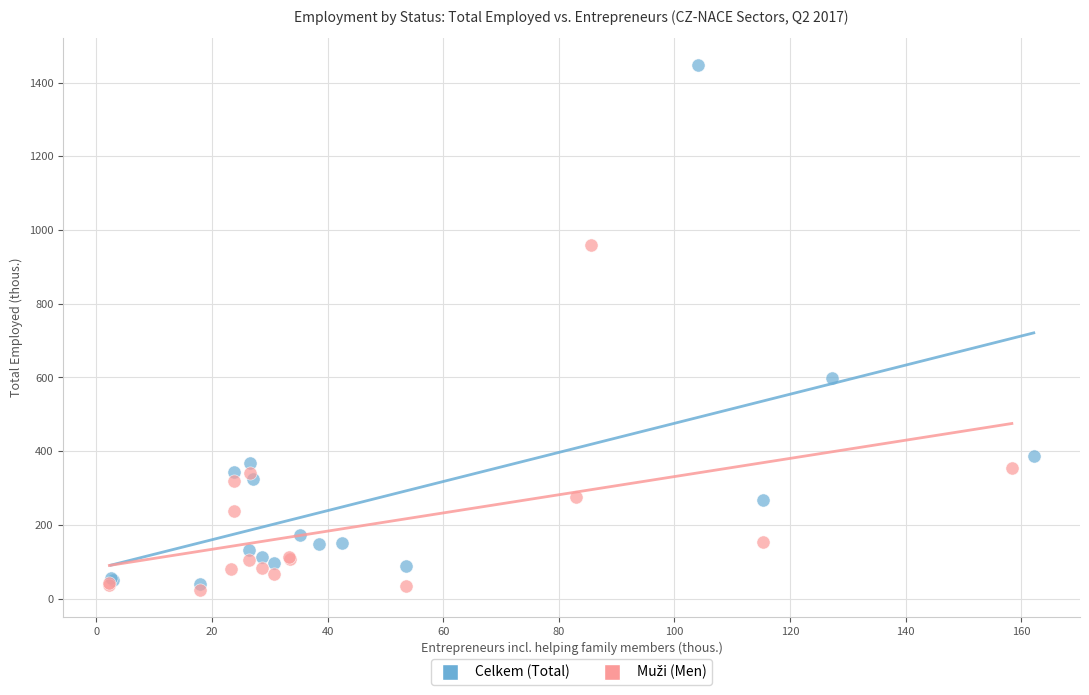

Which series has the widest spread of Y values?

Celkem (Total)